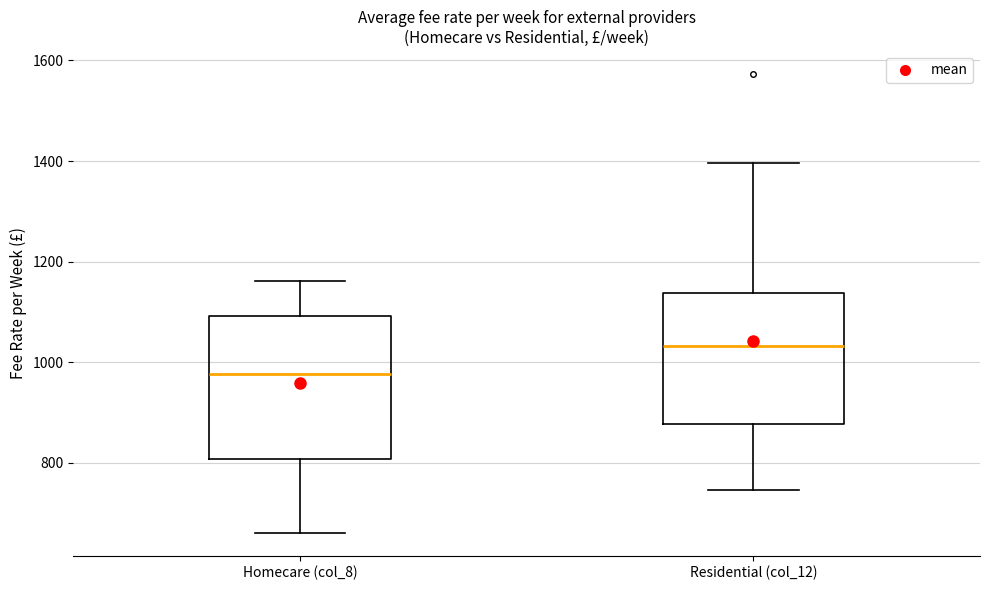

Which box has the highest median line?

Residential (col_12)